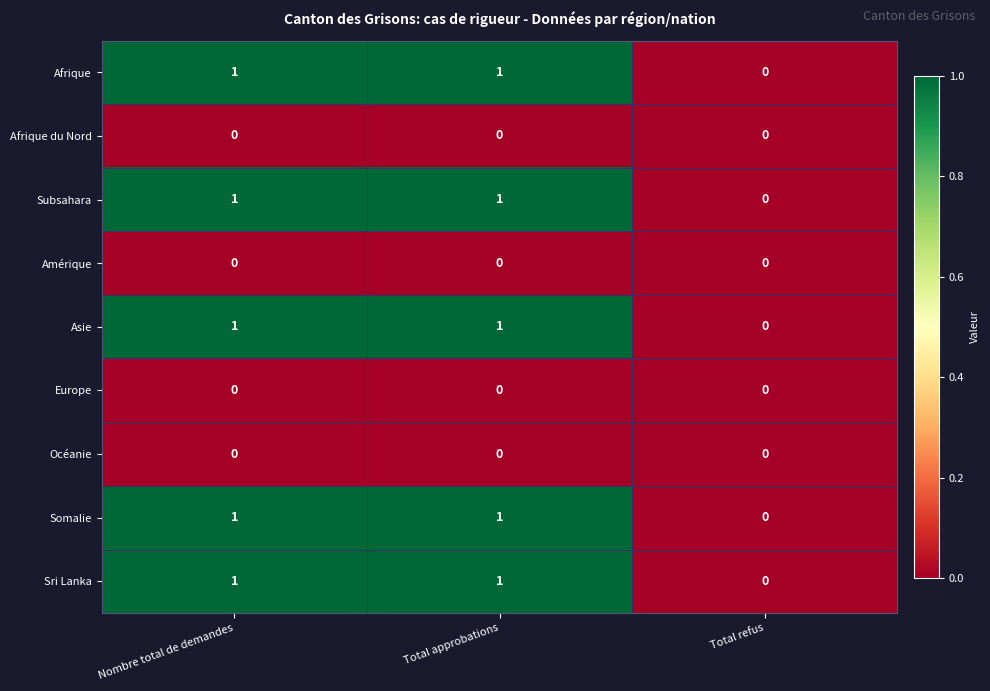

At which label does Sri Lanka reach its minimum?

Total refus